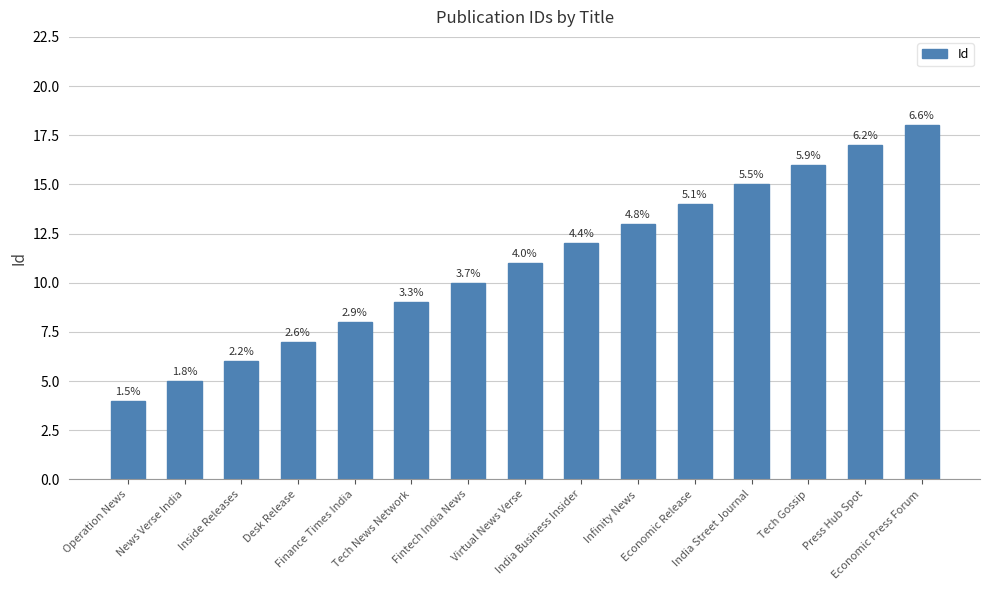

What is the minimum value shown in the chart?

4